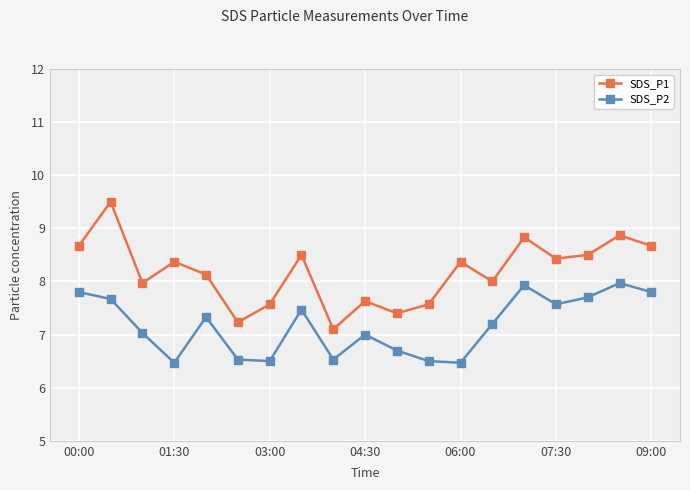

What is the value of the SDS_P1 point at the 18th from the left?

8.9